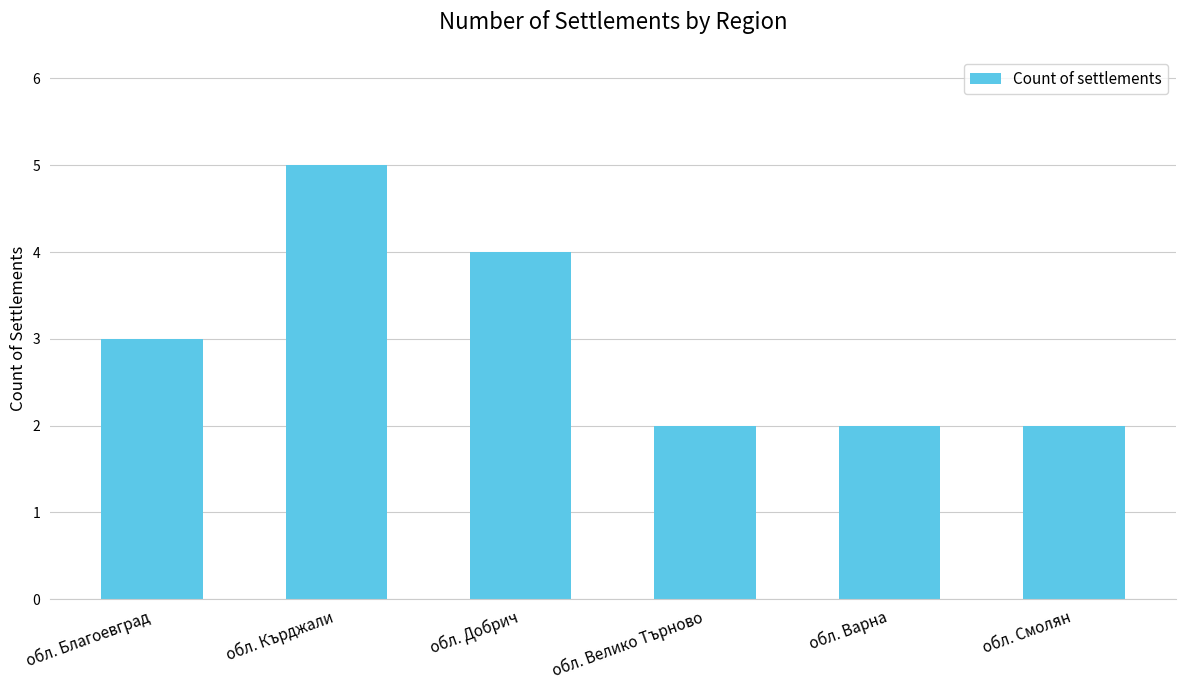

Is it true that the value at обл. Варна is 1?

False